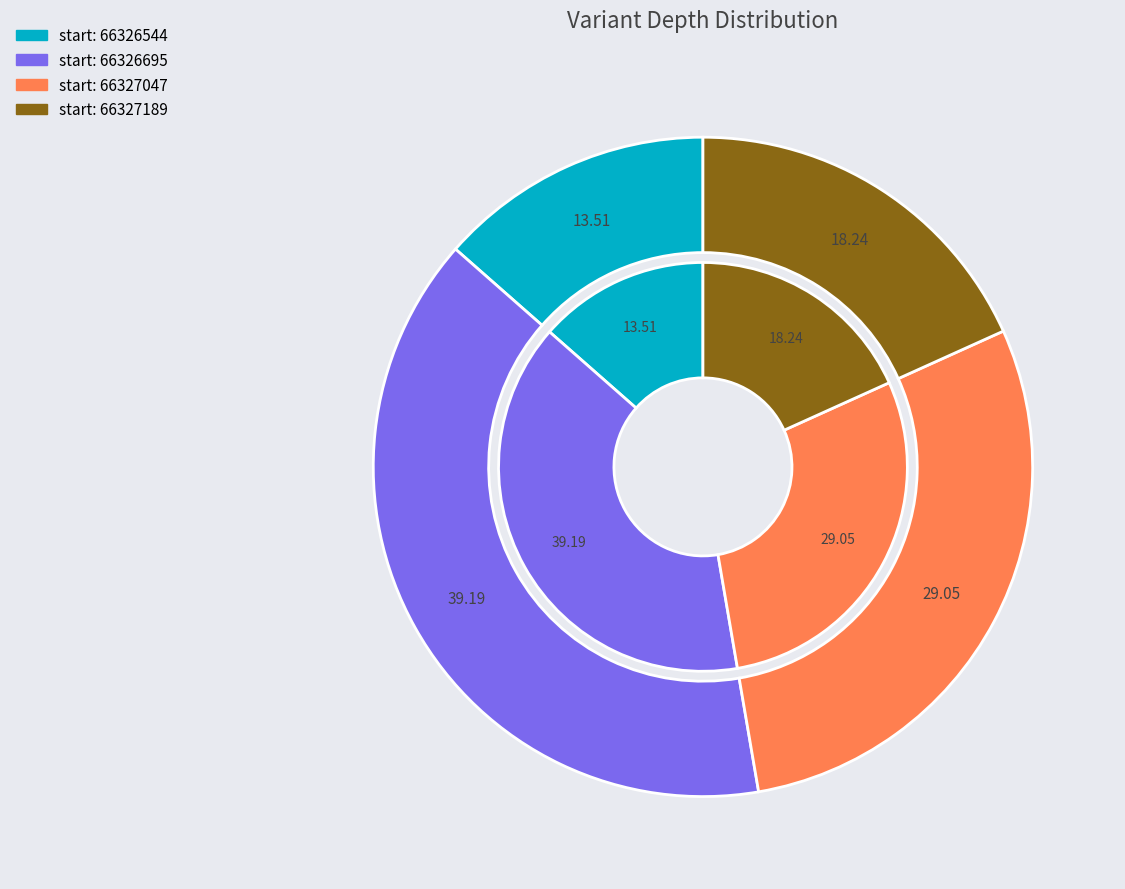

True or false: 66326544 accounts for 14% of the total.

True